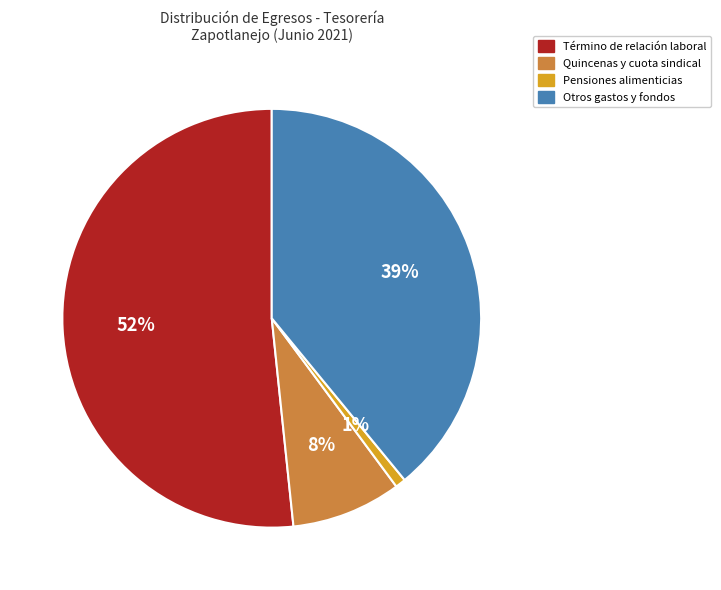

To the nearest percent, what is the average slice percentage?

25%